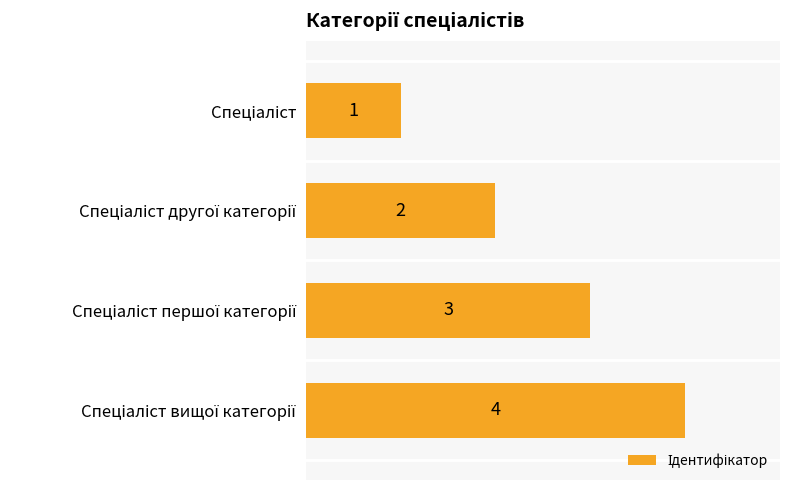

Count the number of categories in the chart.

4